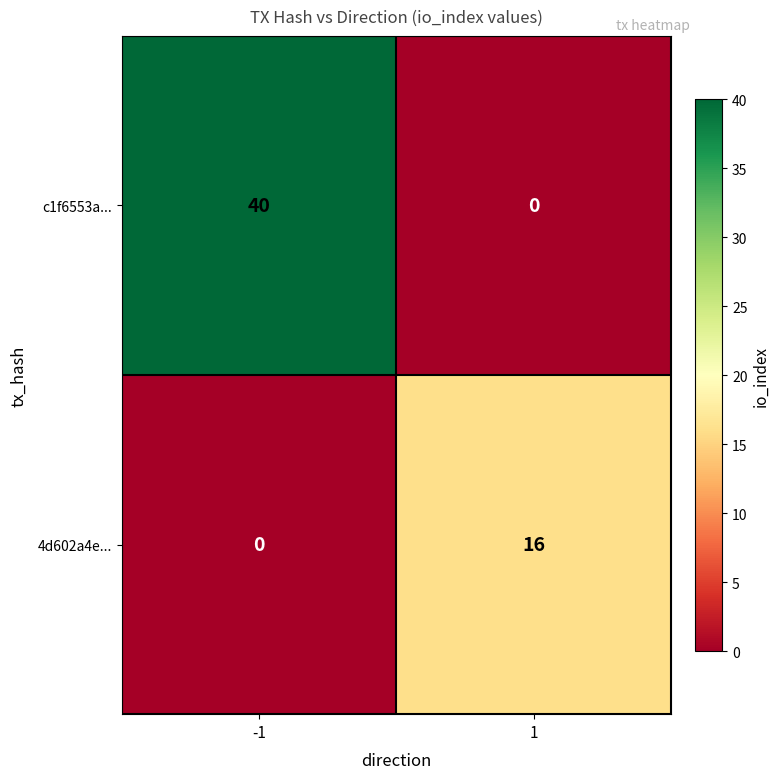

What is the difference between the maximum and minimum values in the 4d602a4e... series?

16